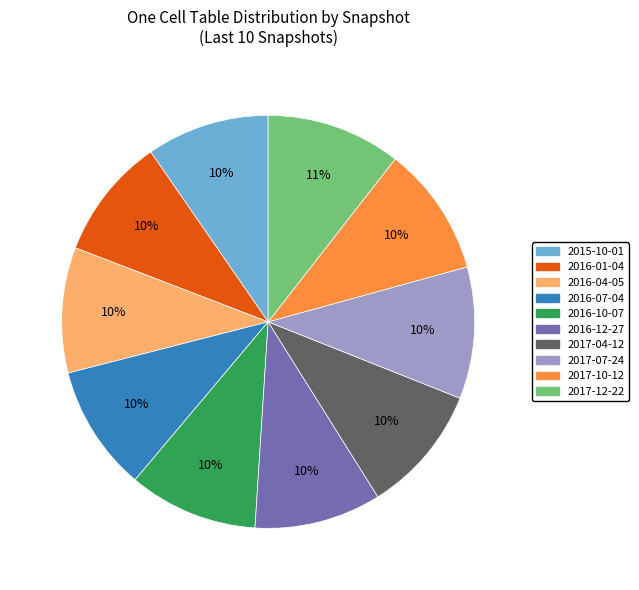

To the nearest percent, what is the difference between the largest and smallest slice percentages?

1%